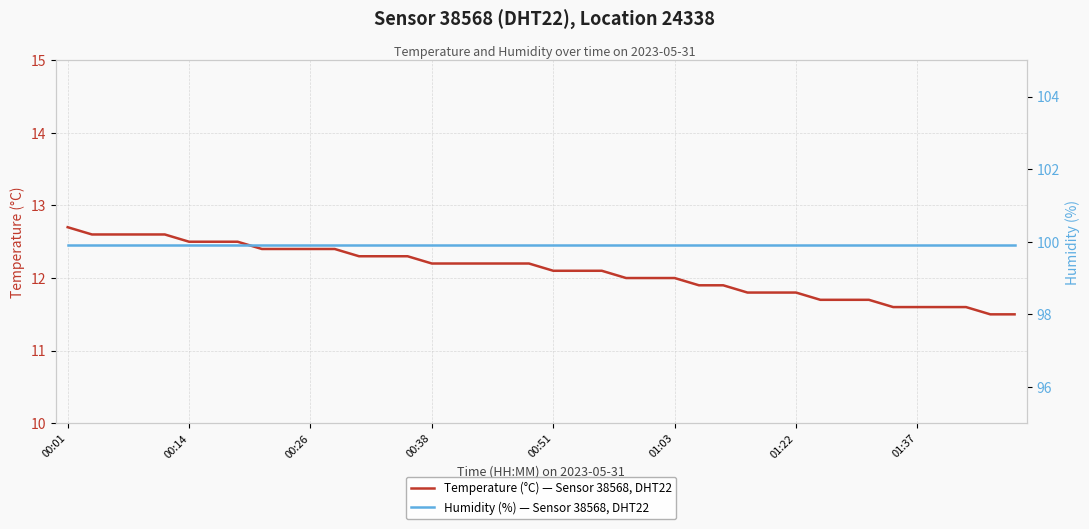

Rank the series by their average value, from highest to lowest.

Humidity (%) — Sensor 38568, DHT22, Temperature (°C) — Sensor 38568, DHT22